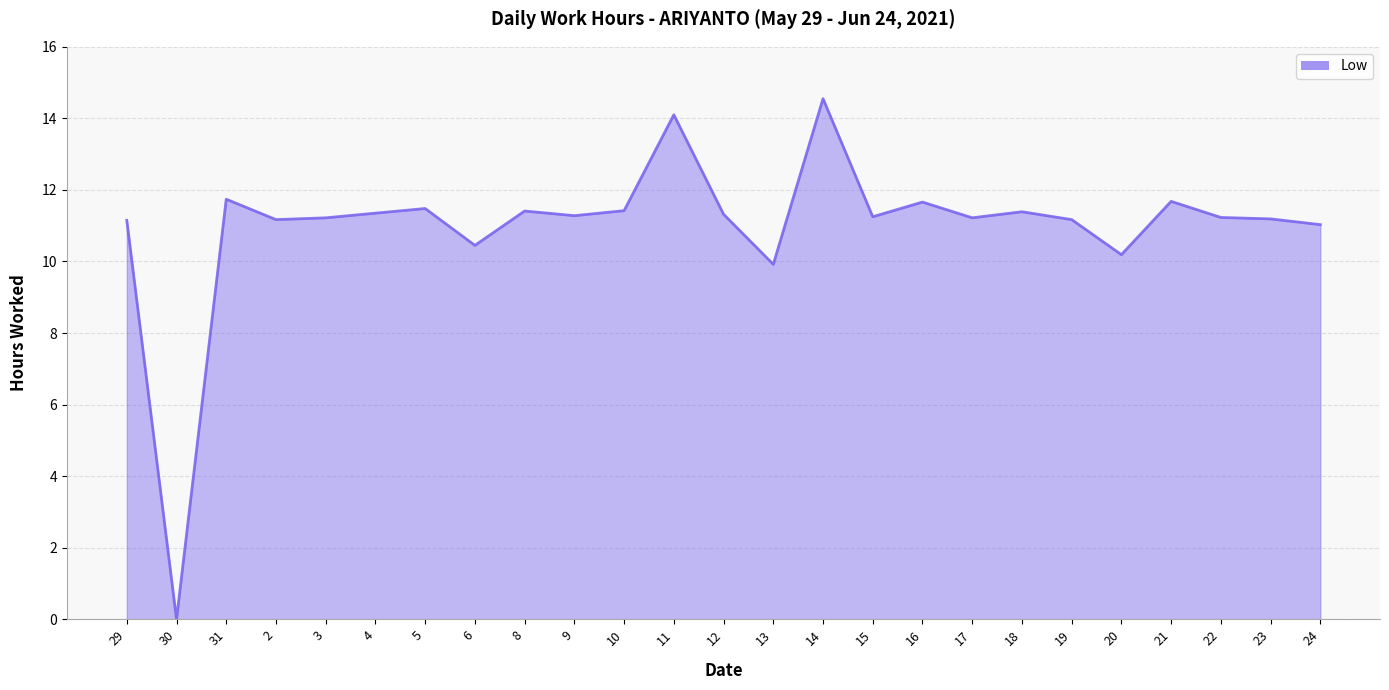

What is the maximum value shown in the chart?

14.6